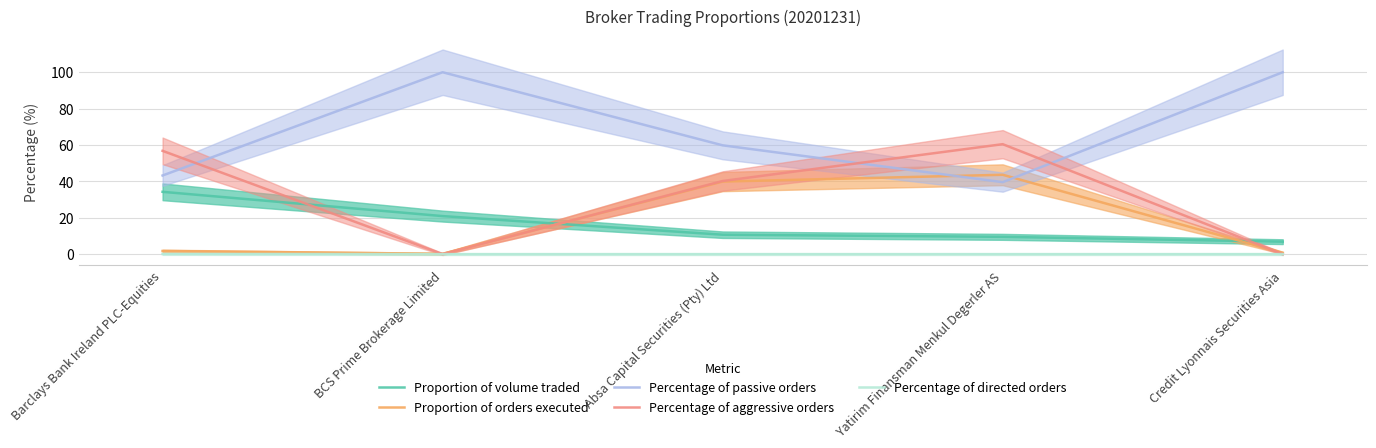

What is the difference between the Percentage of aggressive orders values at Yatirim Finansman Menkul Degerler AS and Credit Lyonnais Securities Asia?

60.4